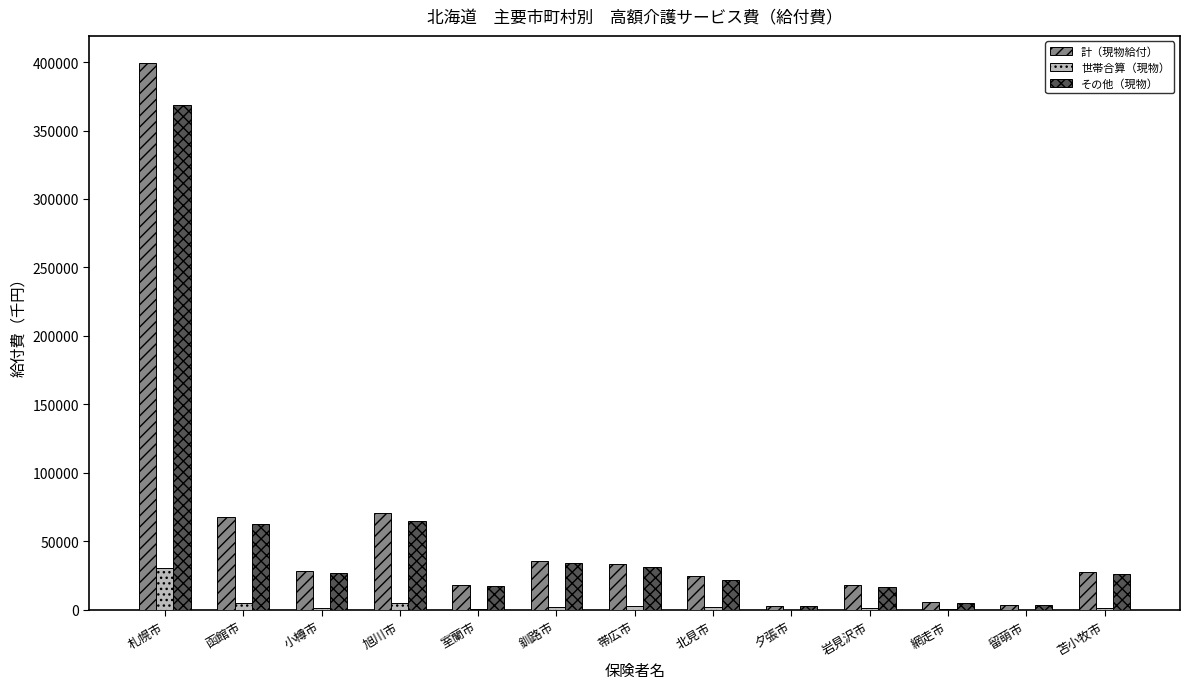

What is the sum of the 世帯合算（現物） values at 岩見沢市 and 北見市?

3726.6